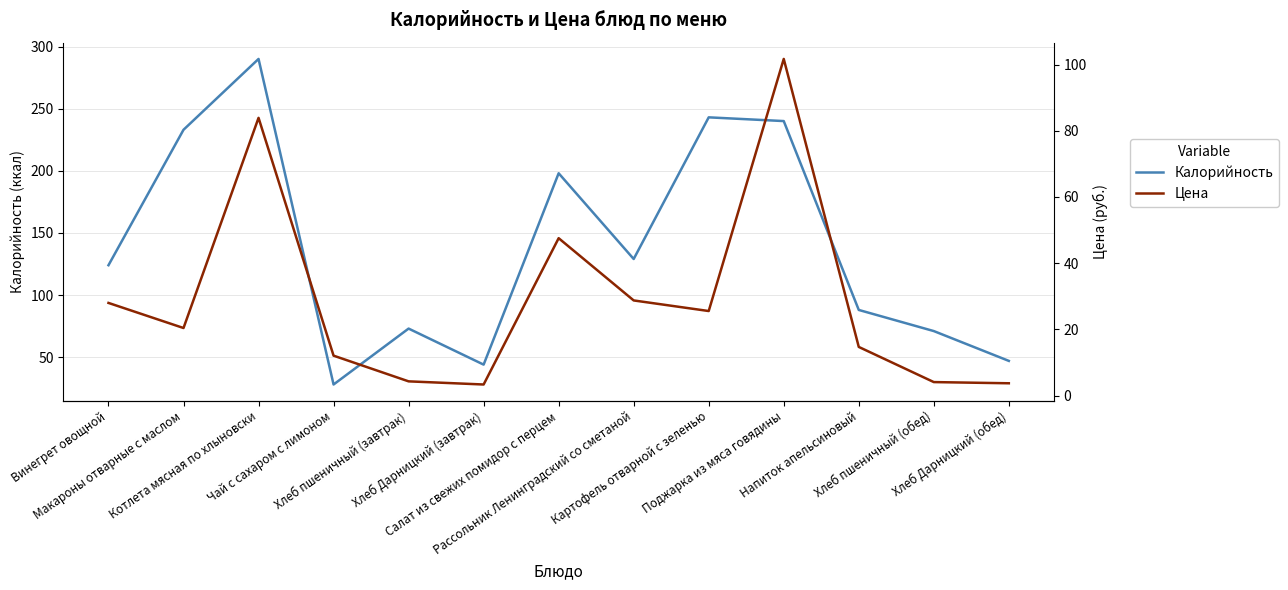

At which category does Цена reach its first local valley?

Макароны отварные с маслом